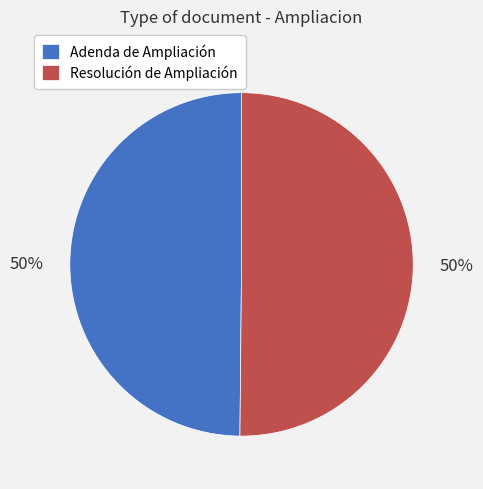

How many segments does this pie chart have?

2